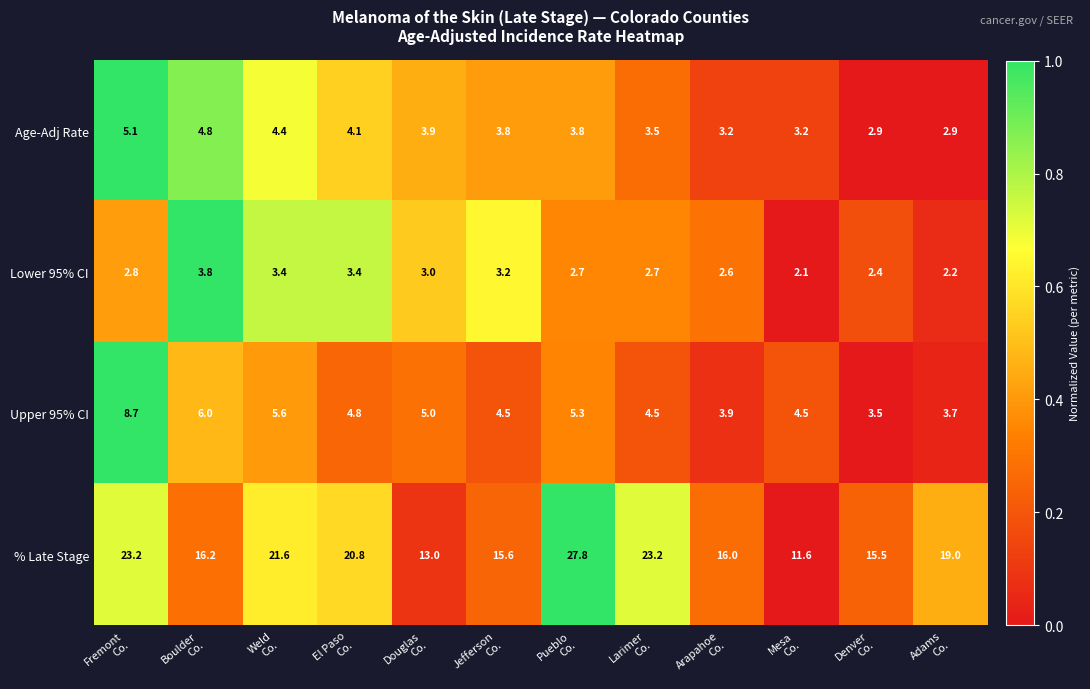

Which series has the largest range (max minus min)?

% Late Stage